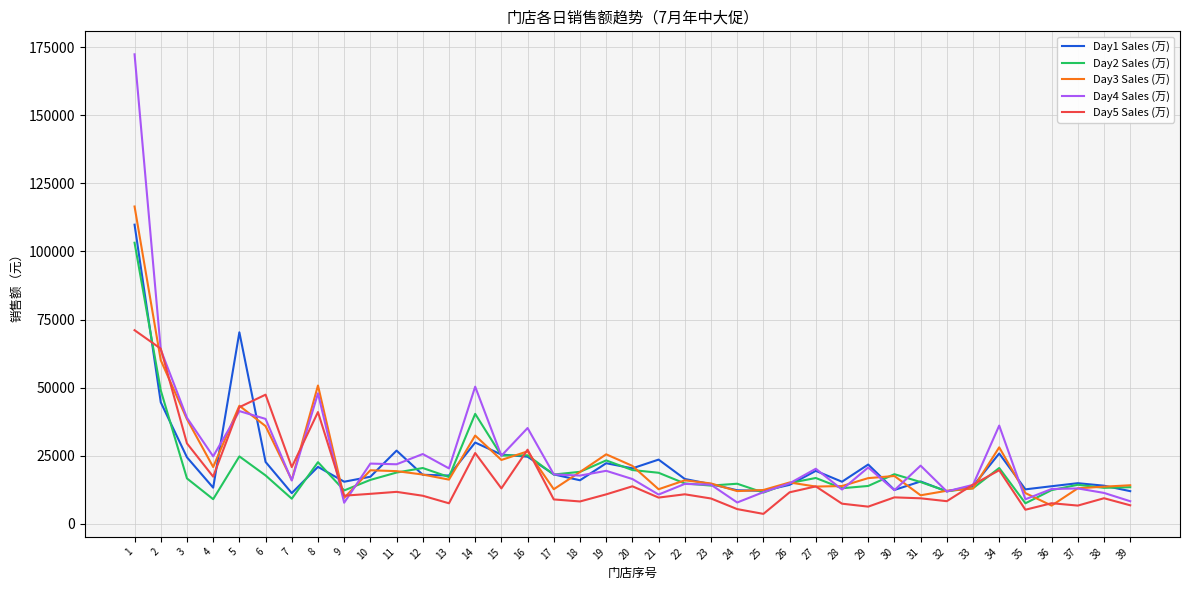

Is it true that Day3 Sales (万) equals 3004.0 at 35?

False